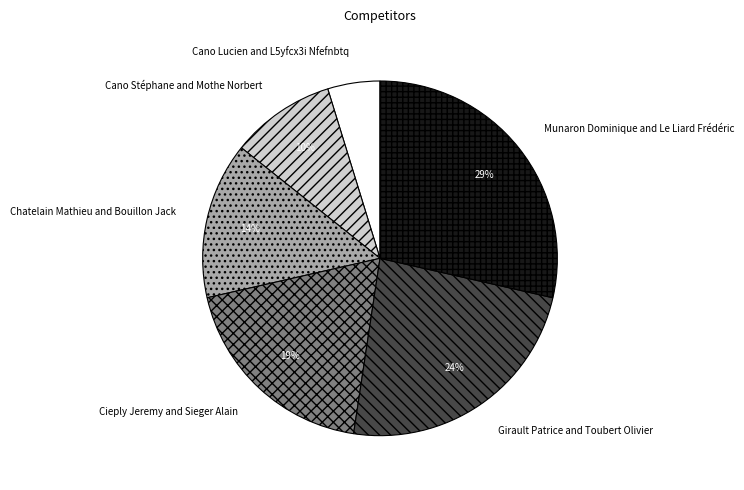

How many segments does this pie chart have?

6